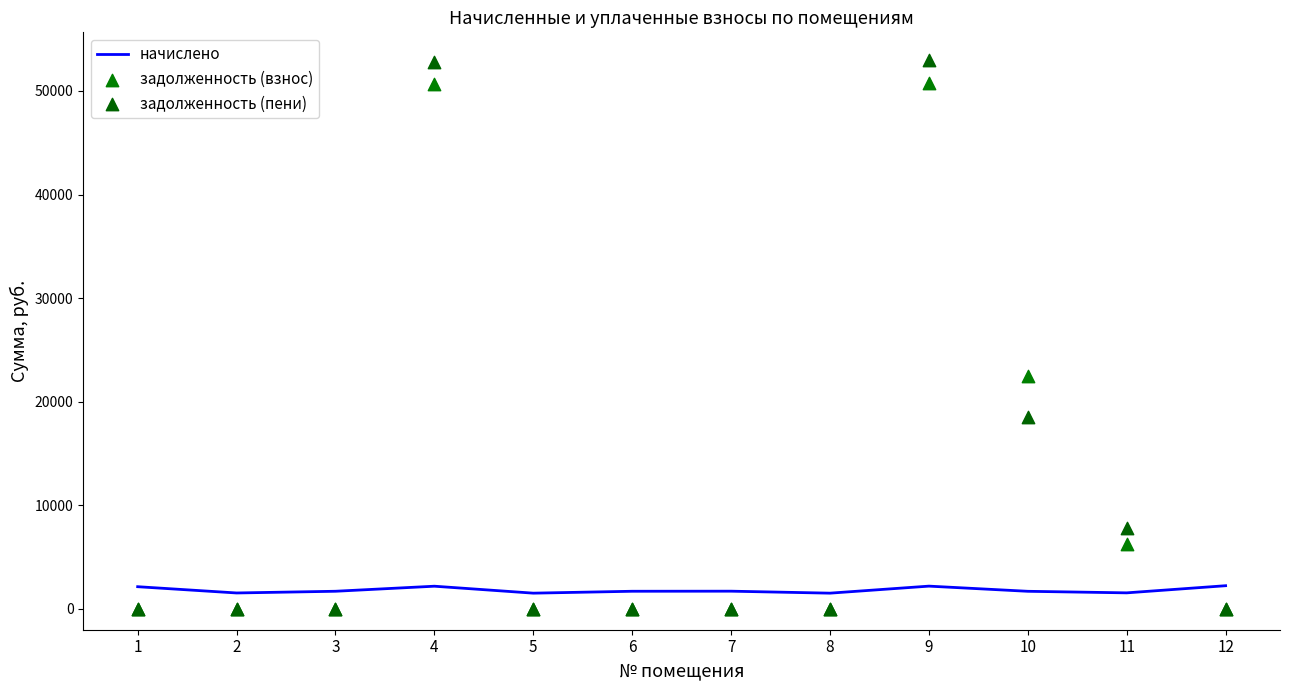

Which series reaches the maximum Y coordinate?

задолженность (пени)